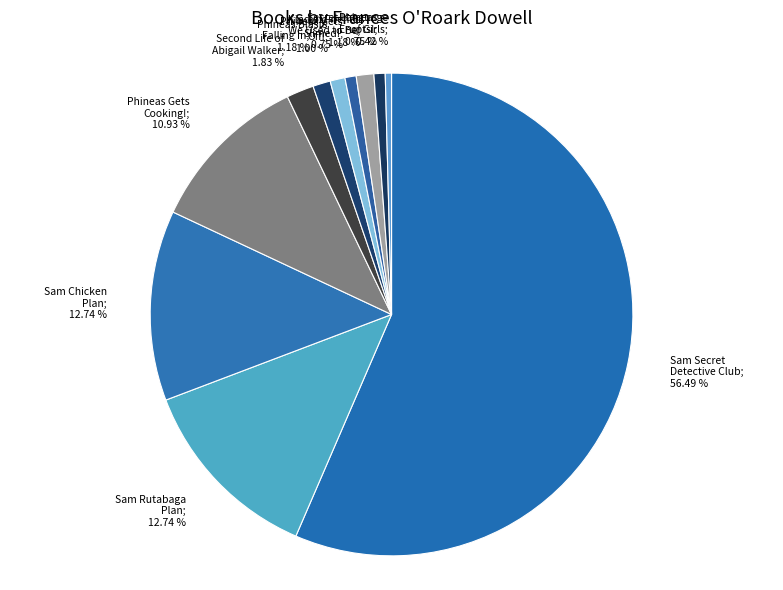

How many segments does this pie chart have?

11